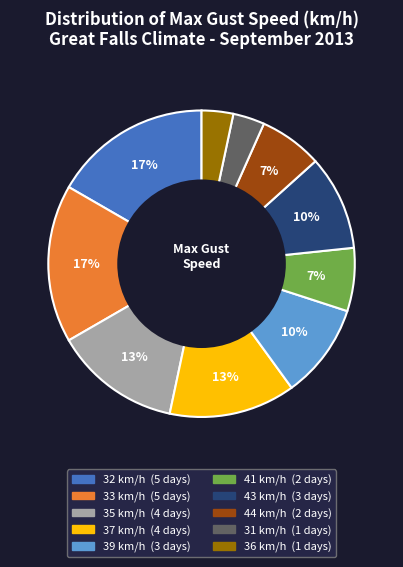

Is the sum of 43 and 31 greater than half?

No